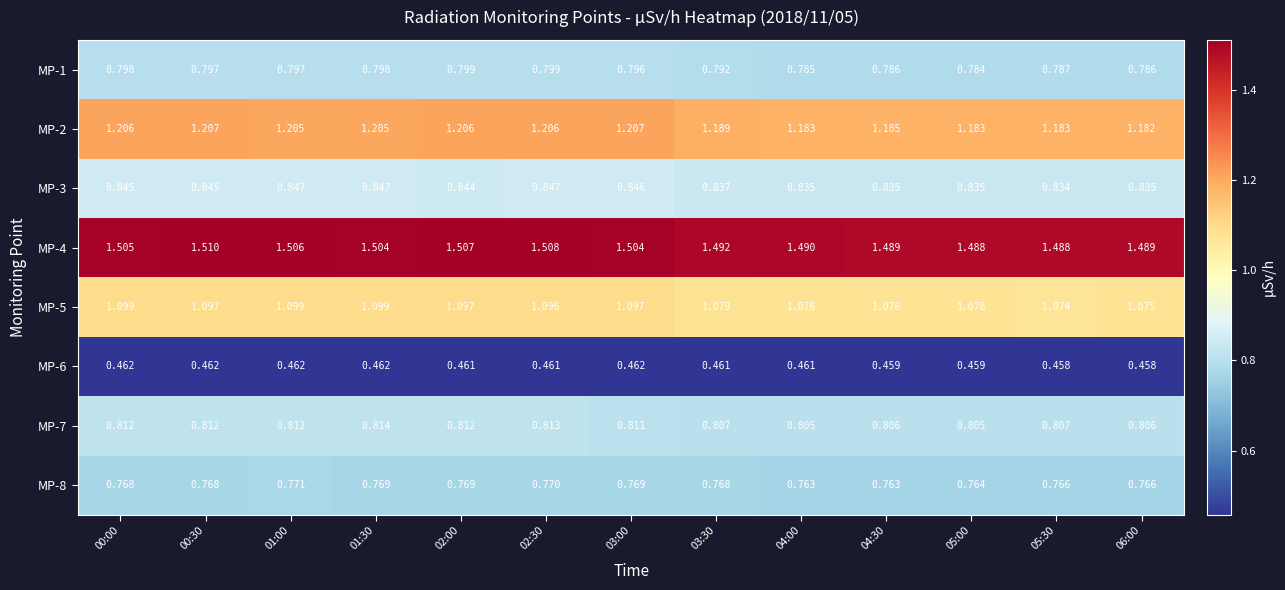

At how many categories does at least one series exceed 1?

13